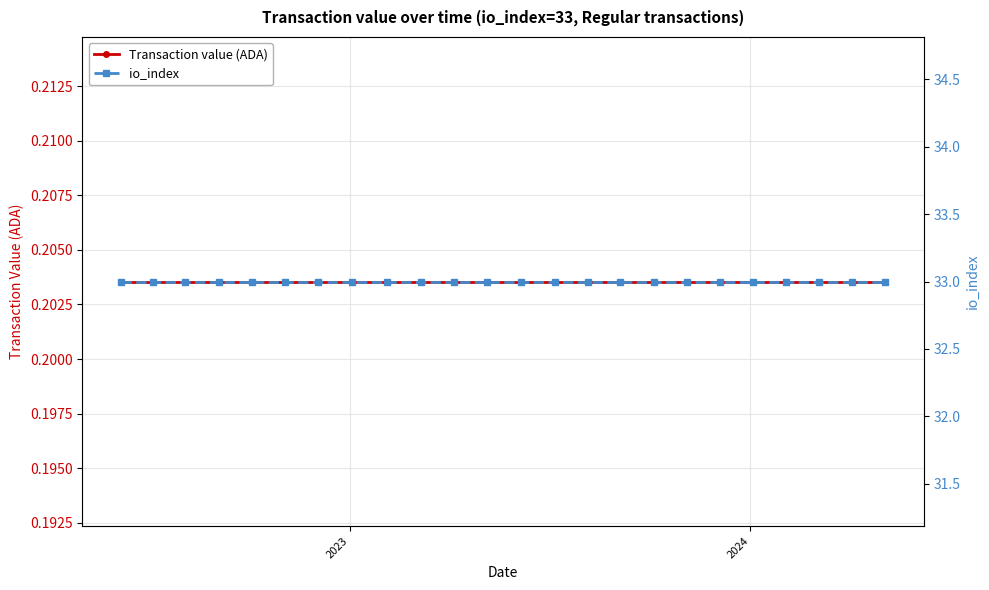

At which category is the sum across all series the highest?

2023